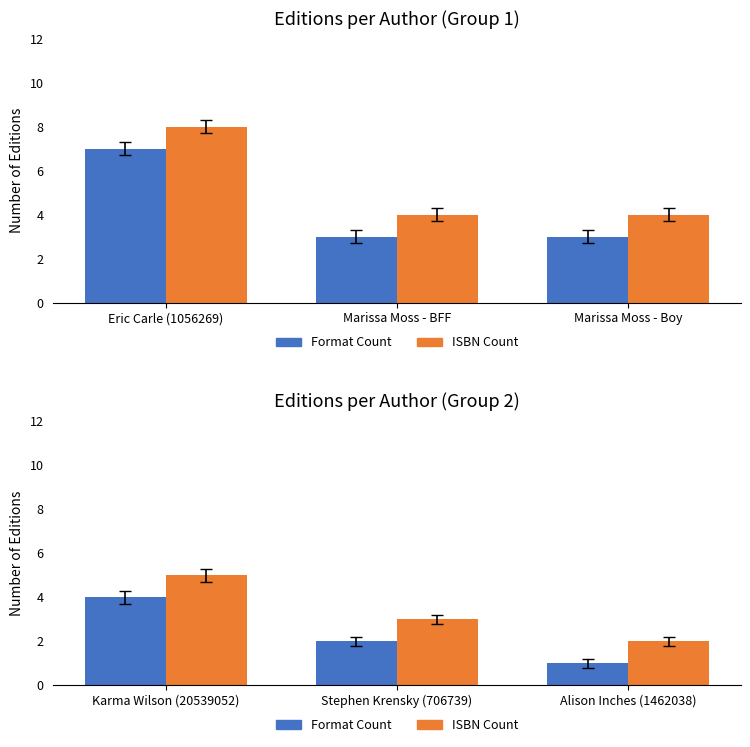

Rank the series by their average value, from lowest to highest.

Format Count, ISBN Count